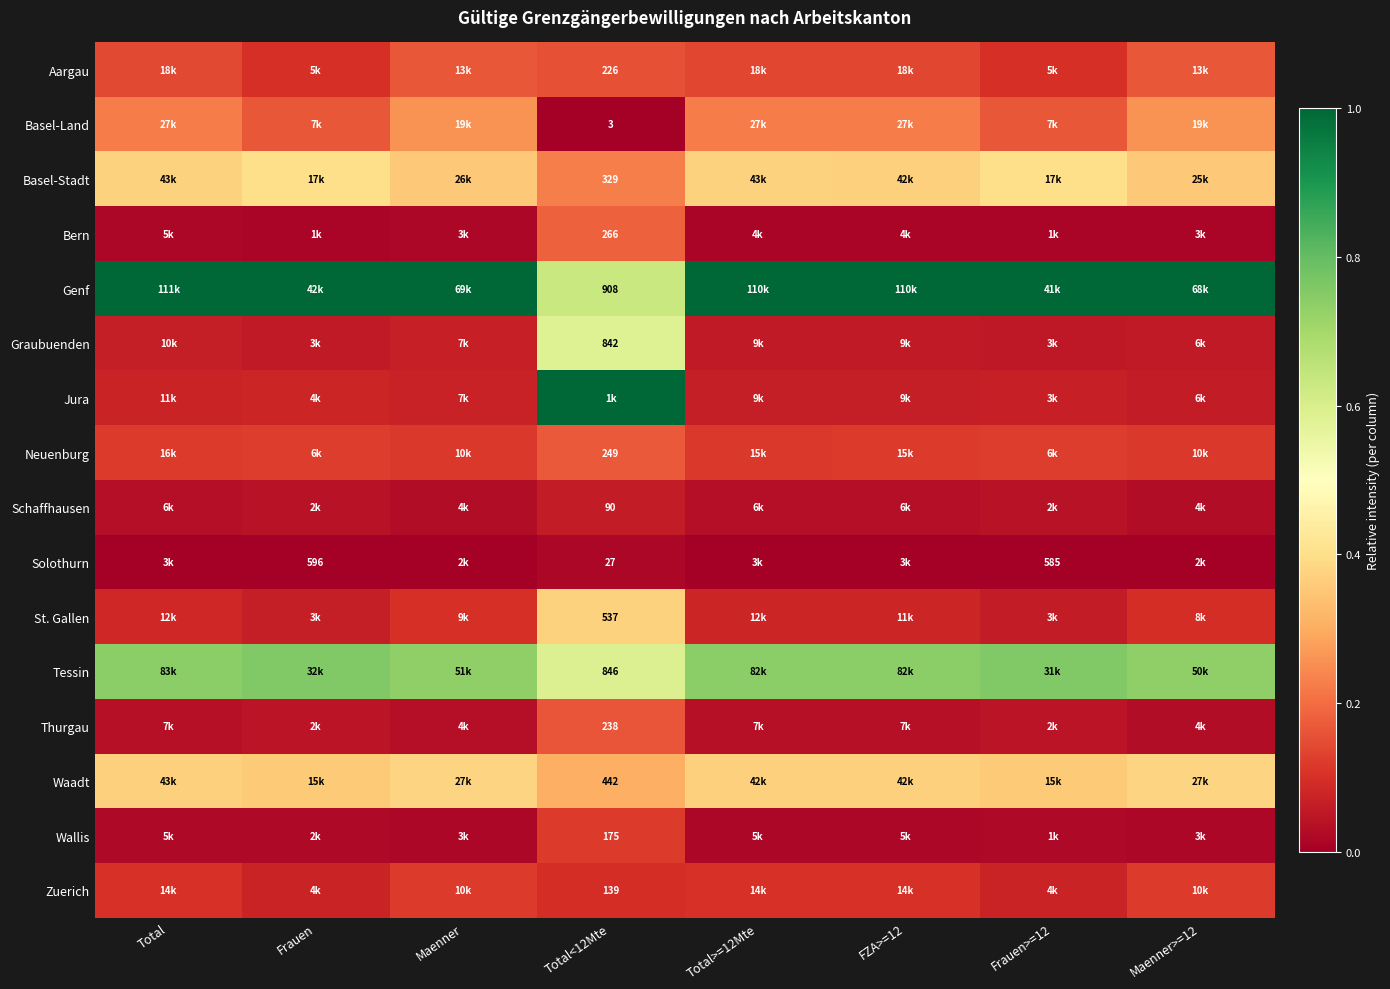

What is the spread (max minus min) of values at Total<12Mte?

1.0